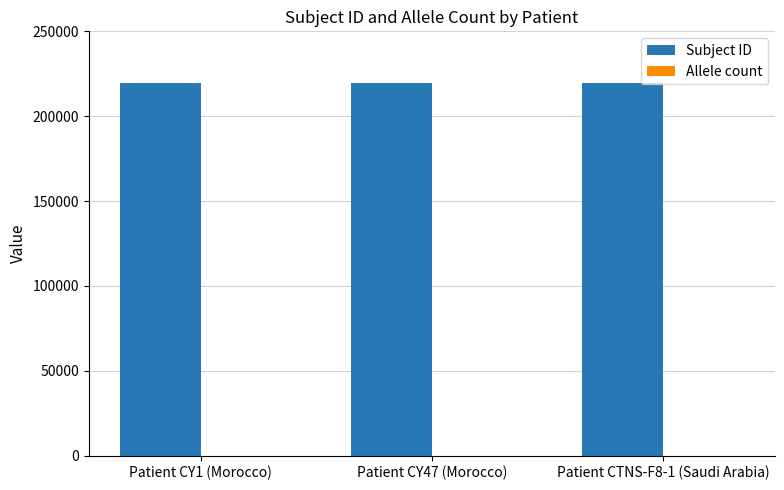

Which series has the largest total across all categories?

Subject ID